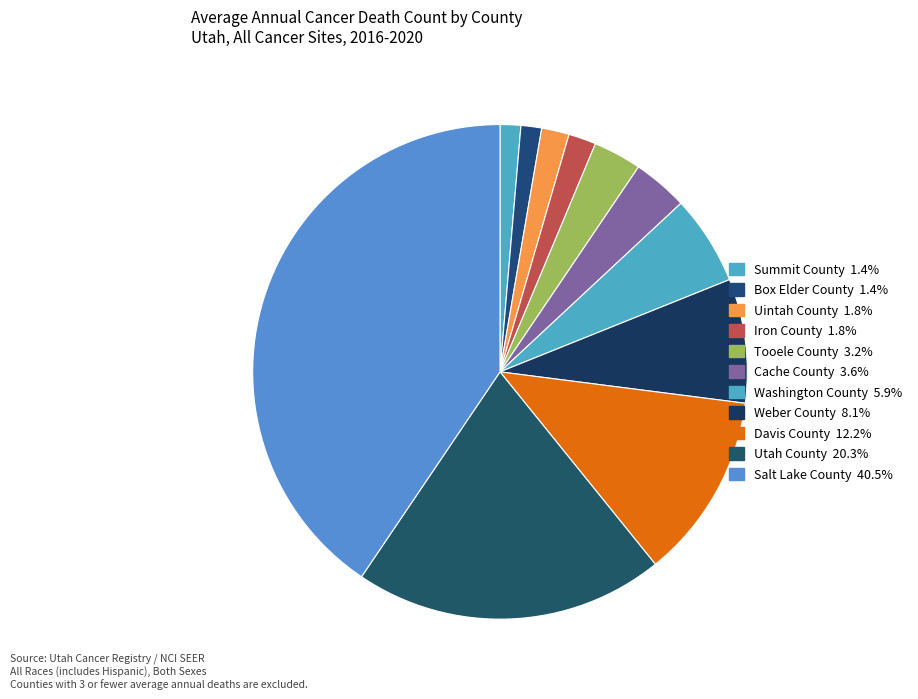

Which category has the biggest portion of the pie?

Salt Lake County